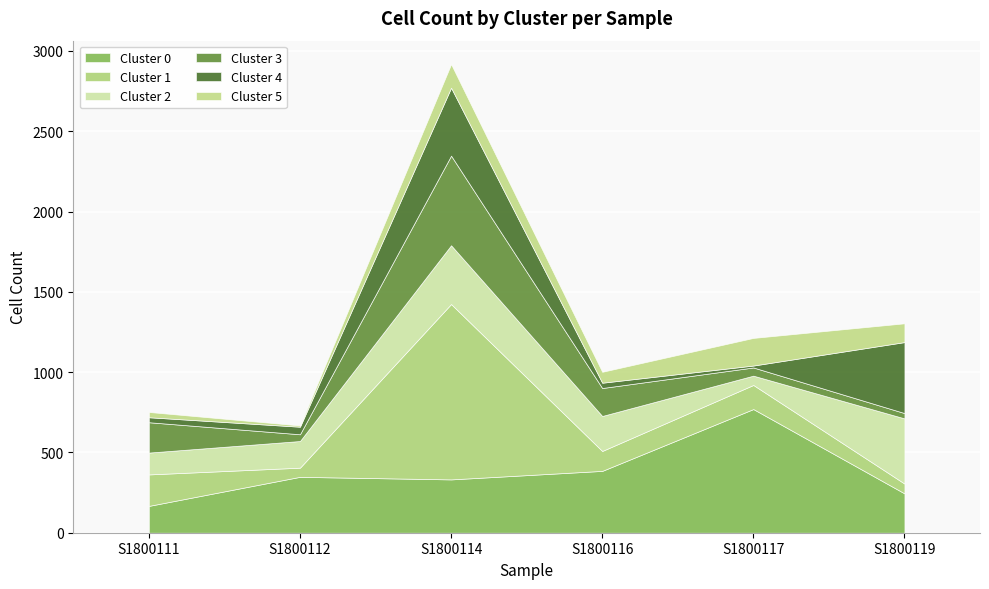

What is the sum of all Cluster 4 values?

988